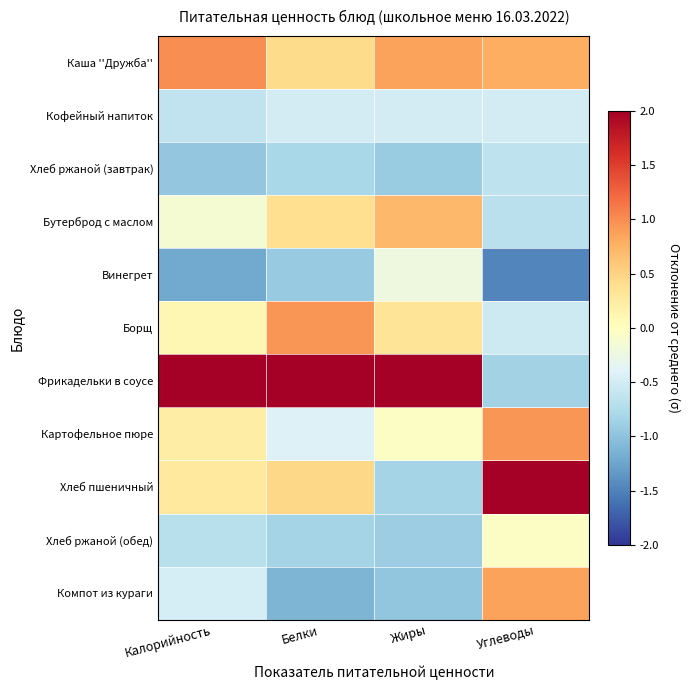

Reading right to left, list all the values displayed in this chart.

Каша ''Дружба'': Углеводы=0.8	Жиры=0.9	Белки=0.4	Калорийность=1.0
Кофейный напиток: Углеводы=-0.5	Жиры=-0.5	Белки=-0.5	Калорийность=-0.6
Хлеб ржаной (завтрак): Углеводы=-0.6	Жиры=-0.9	Белки=-0.8	Калорийность=-1.0
Бутерброд с маслом: Углеводы=-0.7	Жиры=0.7	Белки=0.4	Калорийность=-0.1
Винегрет: Углеводы=-1.5	Жиры=-0.2	Белки=-0.9	Калорийность=-1.2
Борщ: Углеводы=-0.5	Жиры=0.3	Белки=0.9	Калорийность=0.1
Фрикадельки в соусе: Углеводы=-0.9	Жиры=2.5	Белки=2.4	Калорийность=2.5
Картофельное пюре: Углеводы=0.9	Жиры=-0.0	Белки=-0.4	Калорийность=0.2
Хлеб пшеничный: Углеводы=2.1	Жиры=-0.8	Белки=0.5	Калорийность=0.3
Хлеб ржаной (обед): Углеводы=-0.0	Жиры=-0.9	Белки=-0.8	Калорийность=-0.7
Компот из кураги: Углеводы=0.9	Жиры=-1.0	Белки=-1.1	Калорийность=-0.5